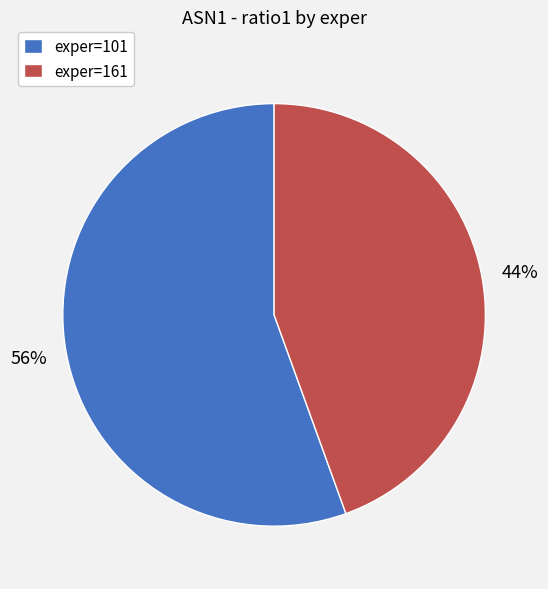

To the nearest percent, what is the combined percentage of exper=161 and exper=101?

100%